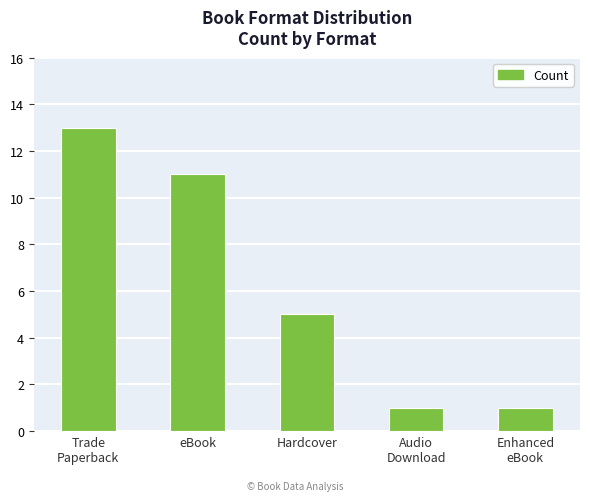

Where is the data nearest to the value 7?

Hardcover